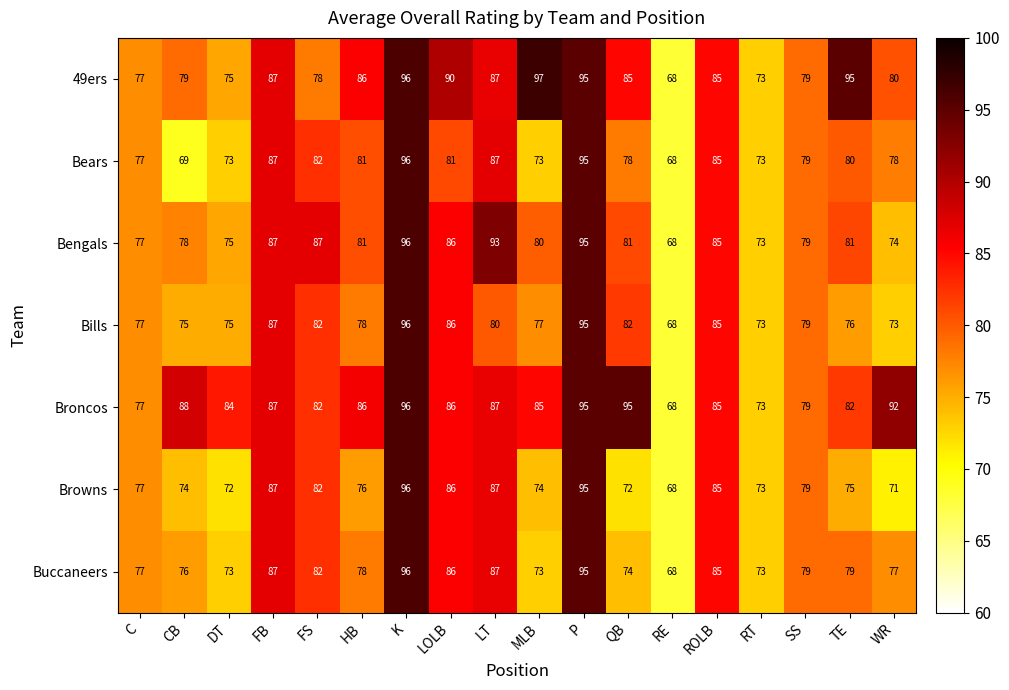

At which category is the sum across all series the highest?

K